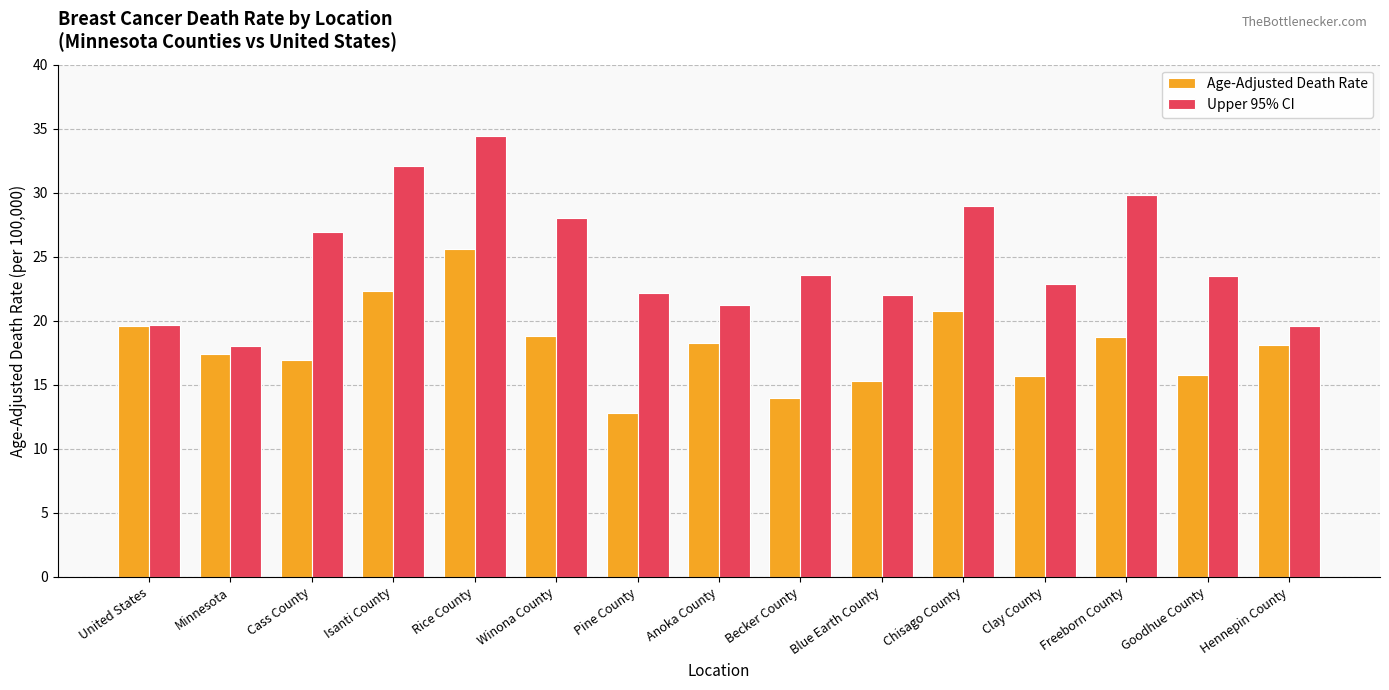

At which label does Upper 95% CI first exceed 23?

Cass County